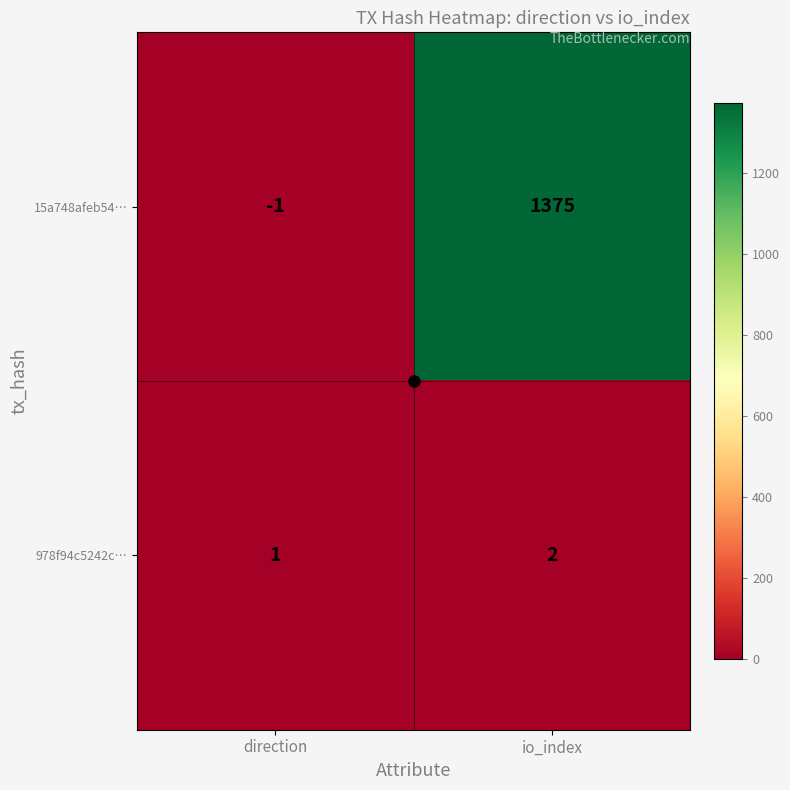

Between direction and io_index, which series saw the biggest shift?

15a748afeb54…